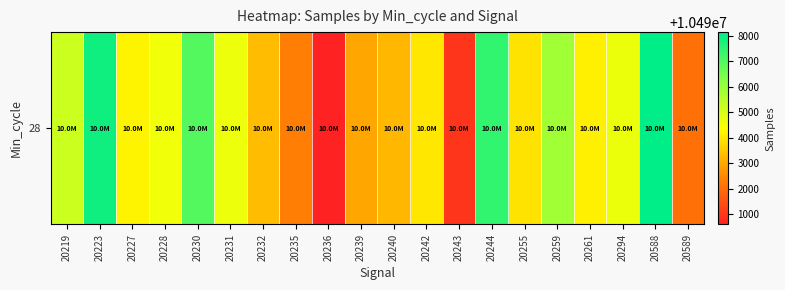

Between 20219 and 20227, which is larger?

20219